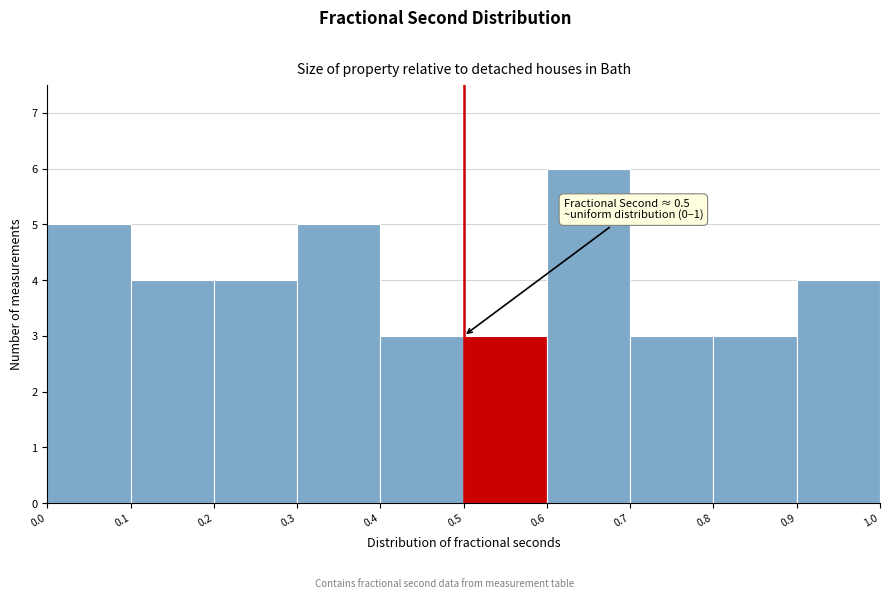

Over which range of the x-axis is the bar tallest?

0.6 to 0.7